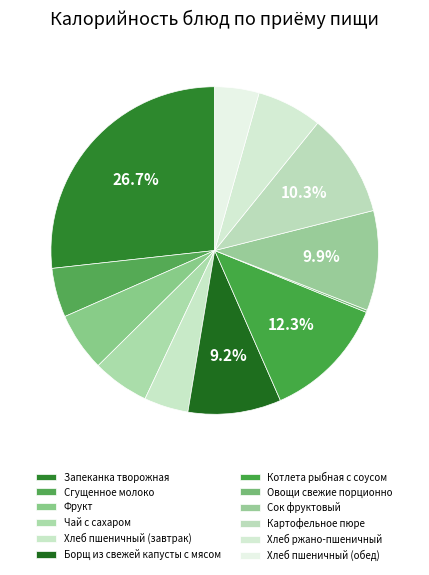

Is it true that Картофельное пюре is 10% of the pie?

True